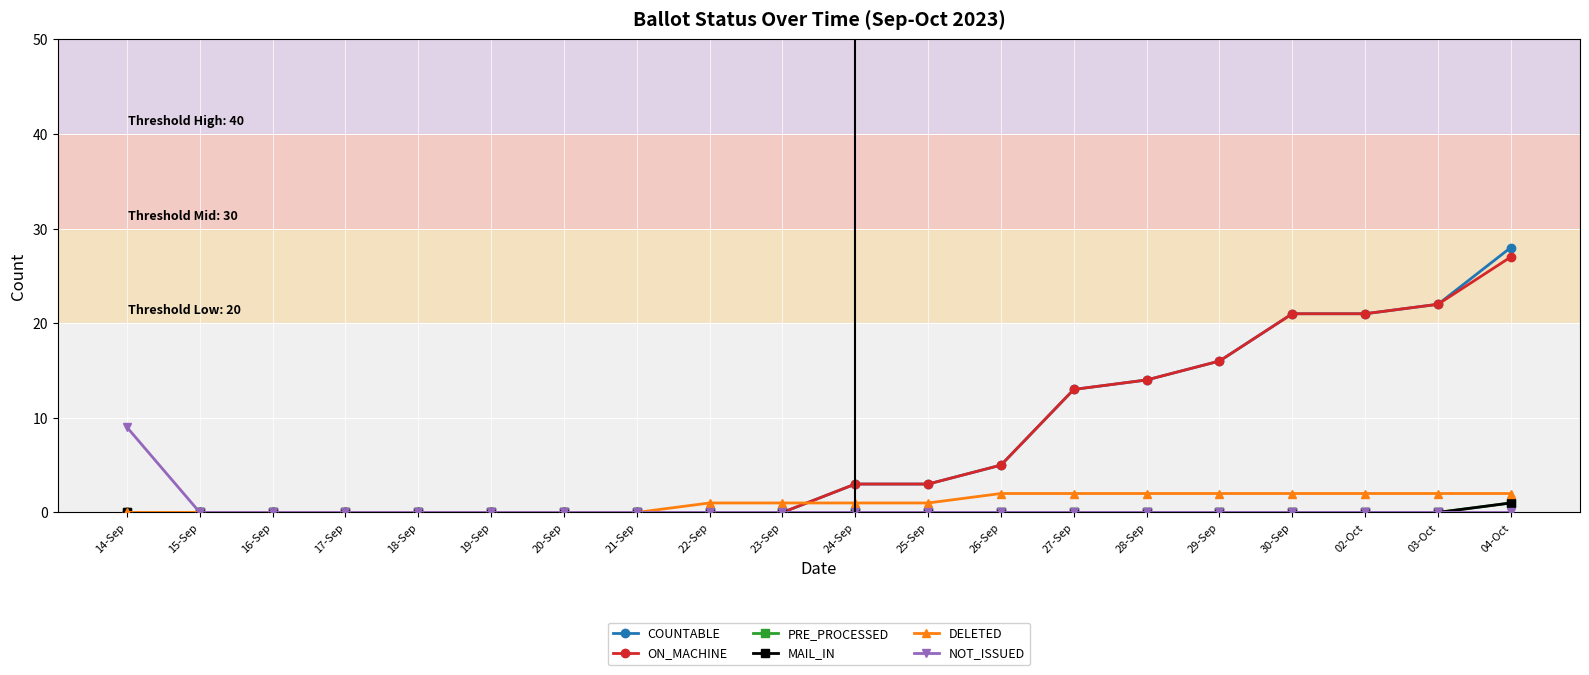

Rank the series by their maximum value, from highest to lowest.

COUNTABLE, ON_MACHINE, NOT_ISSUED, DELETED, PRE_PROCESSED, MAIL_IN